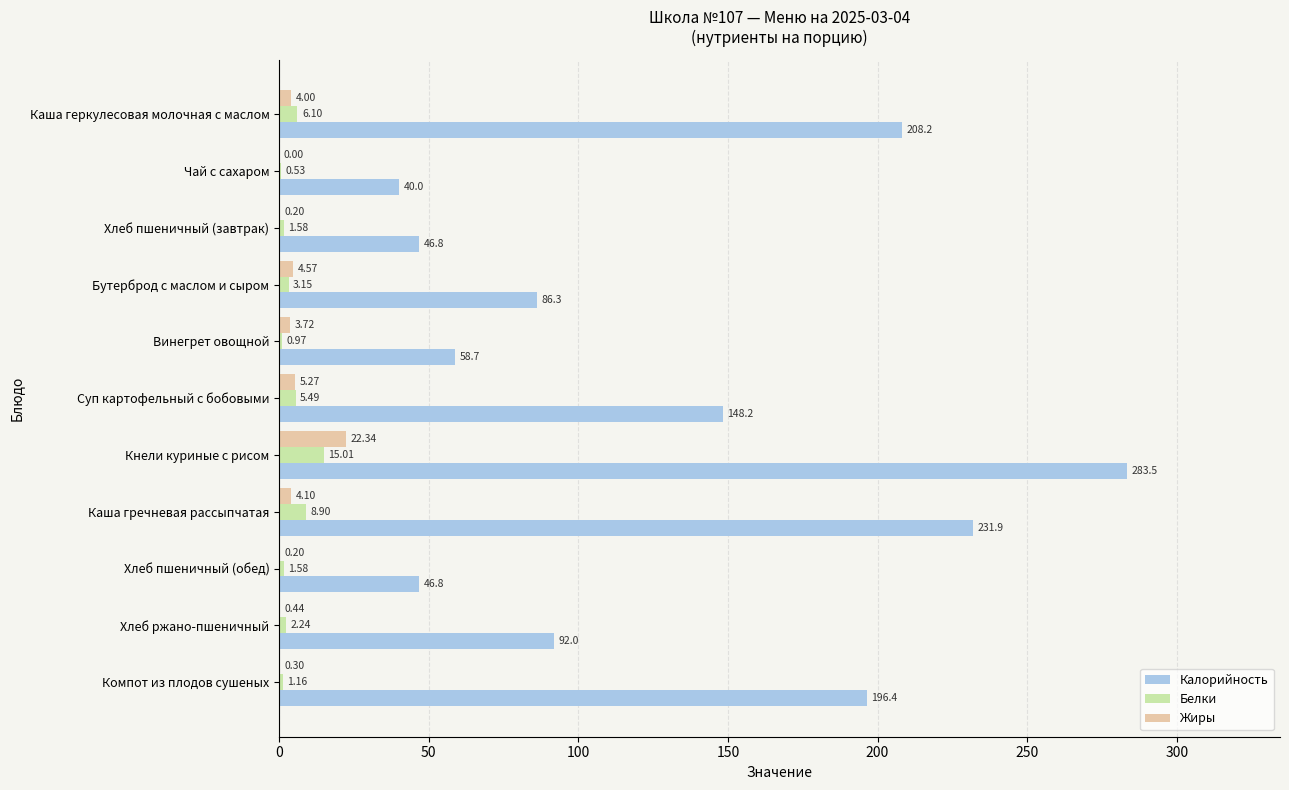

Which category has the highest value in the Калорийность series?

Кнели куриные с рисом